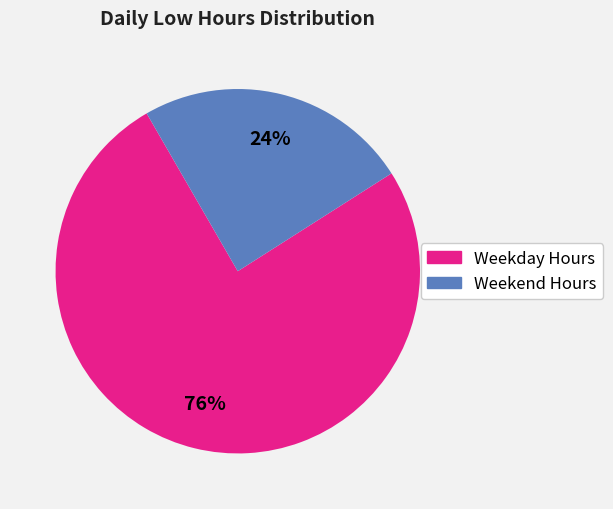

To the nearest percent, what is the average slice percentage?

50%